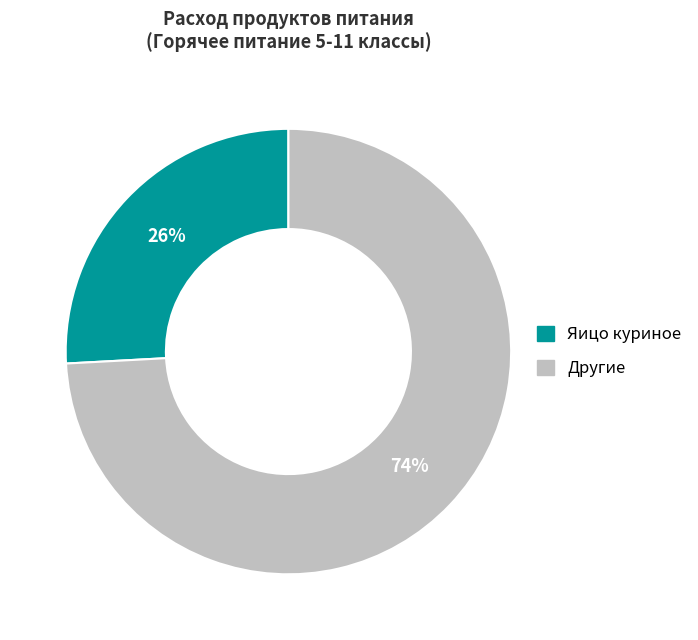

How many segments does this pie chart have?

2